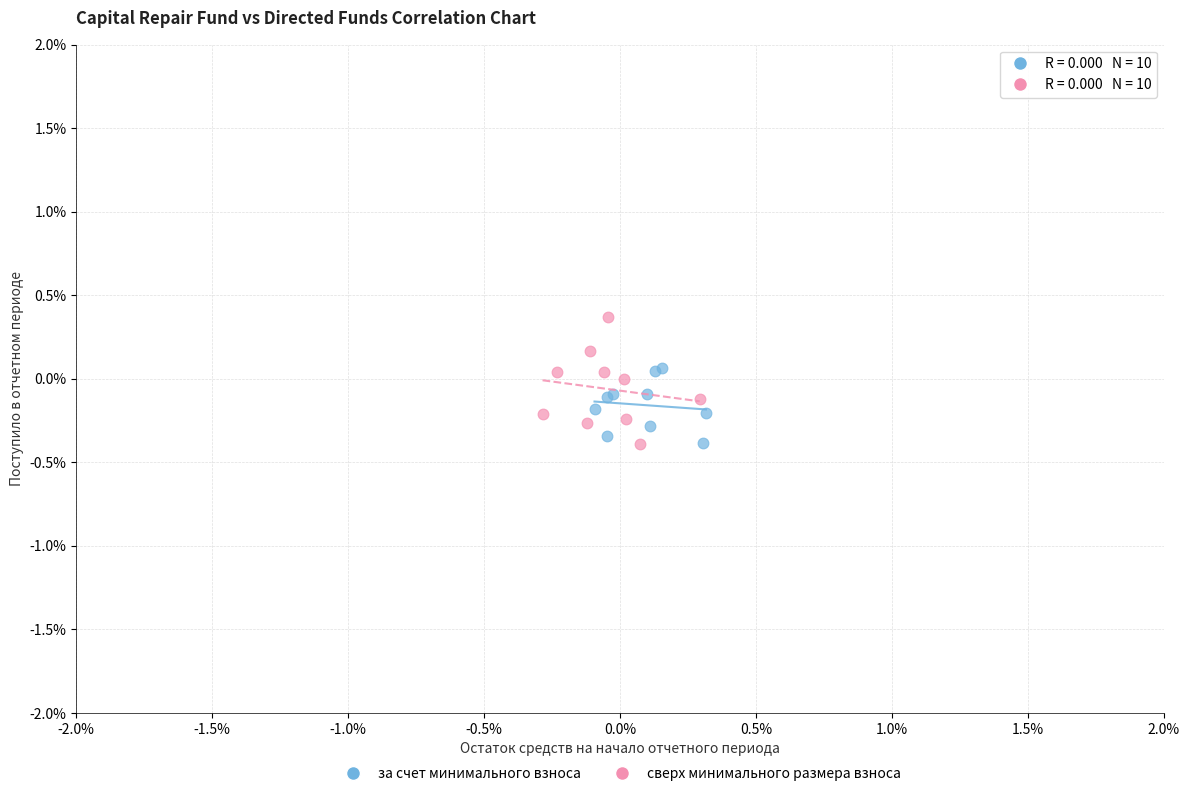

What are all the series names shown in the legend?

за счет минимального взноса, сверх минимального размера взноса